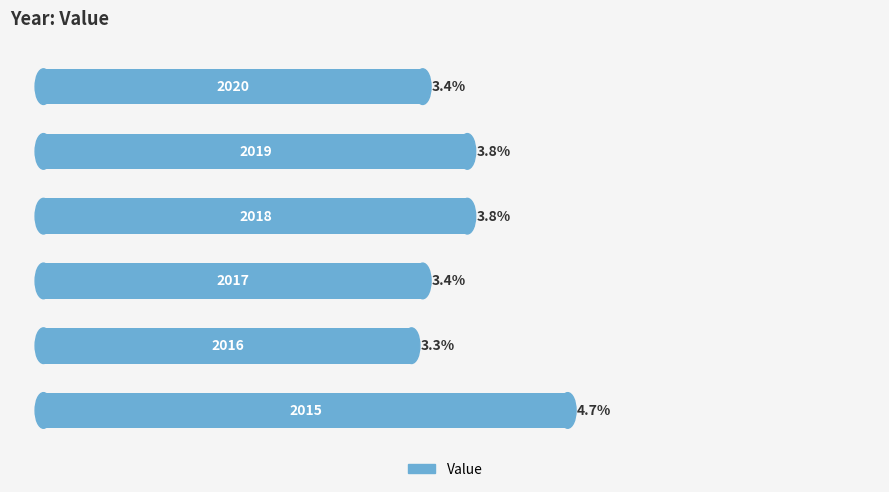

What is the maximum value shown in the chart?

4.7